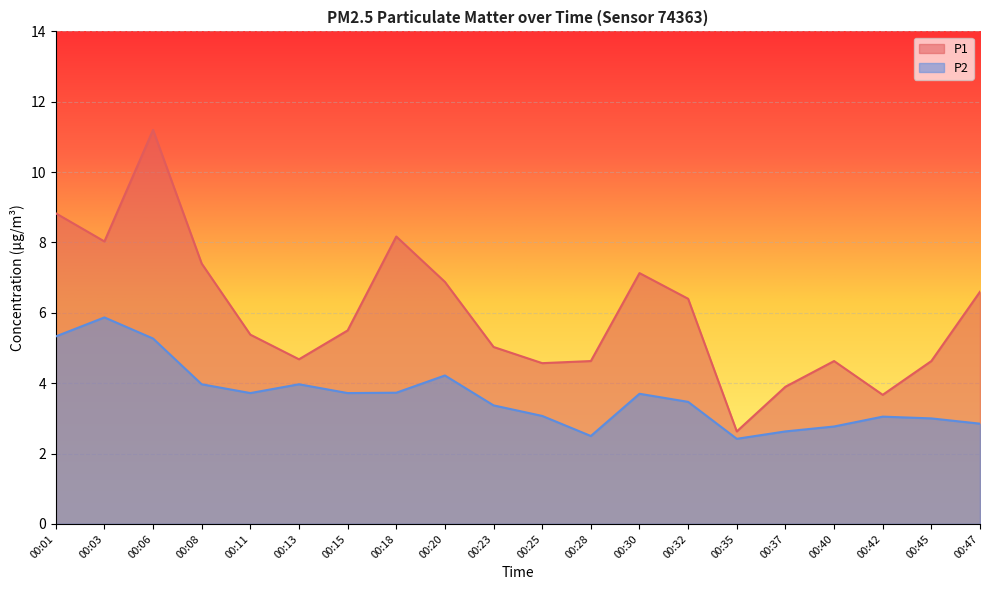

Where does the P1 series first go above 5?

00:01